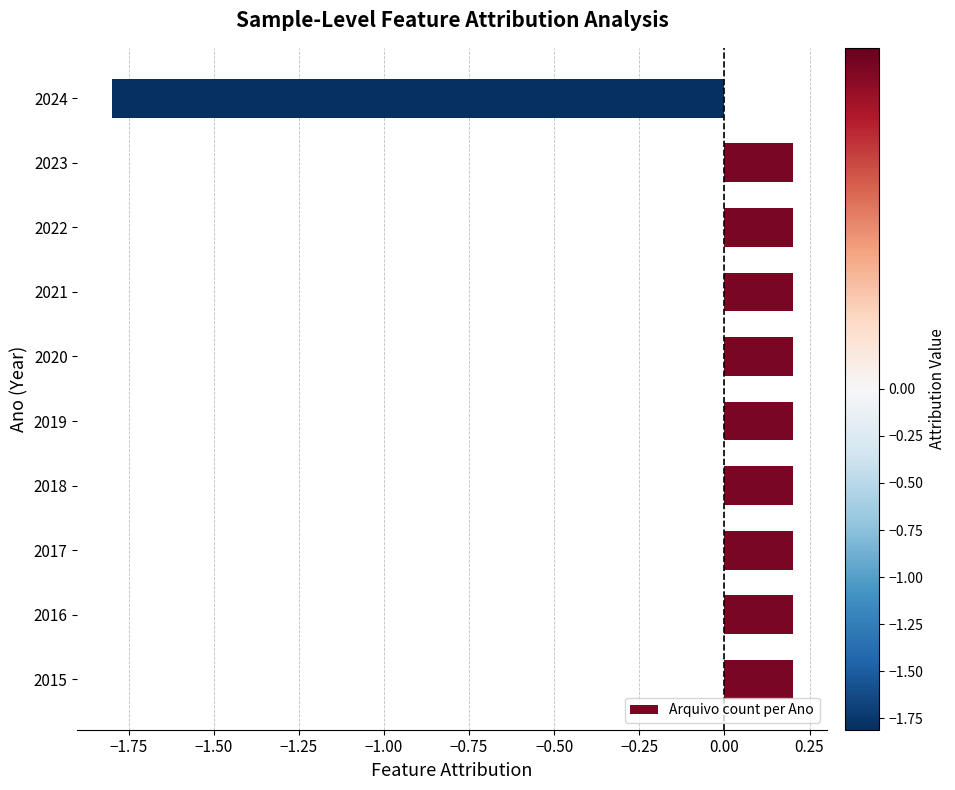

What is the minimum value shown in the chart?

-1.8